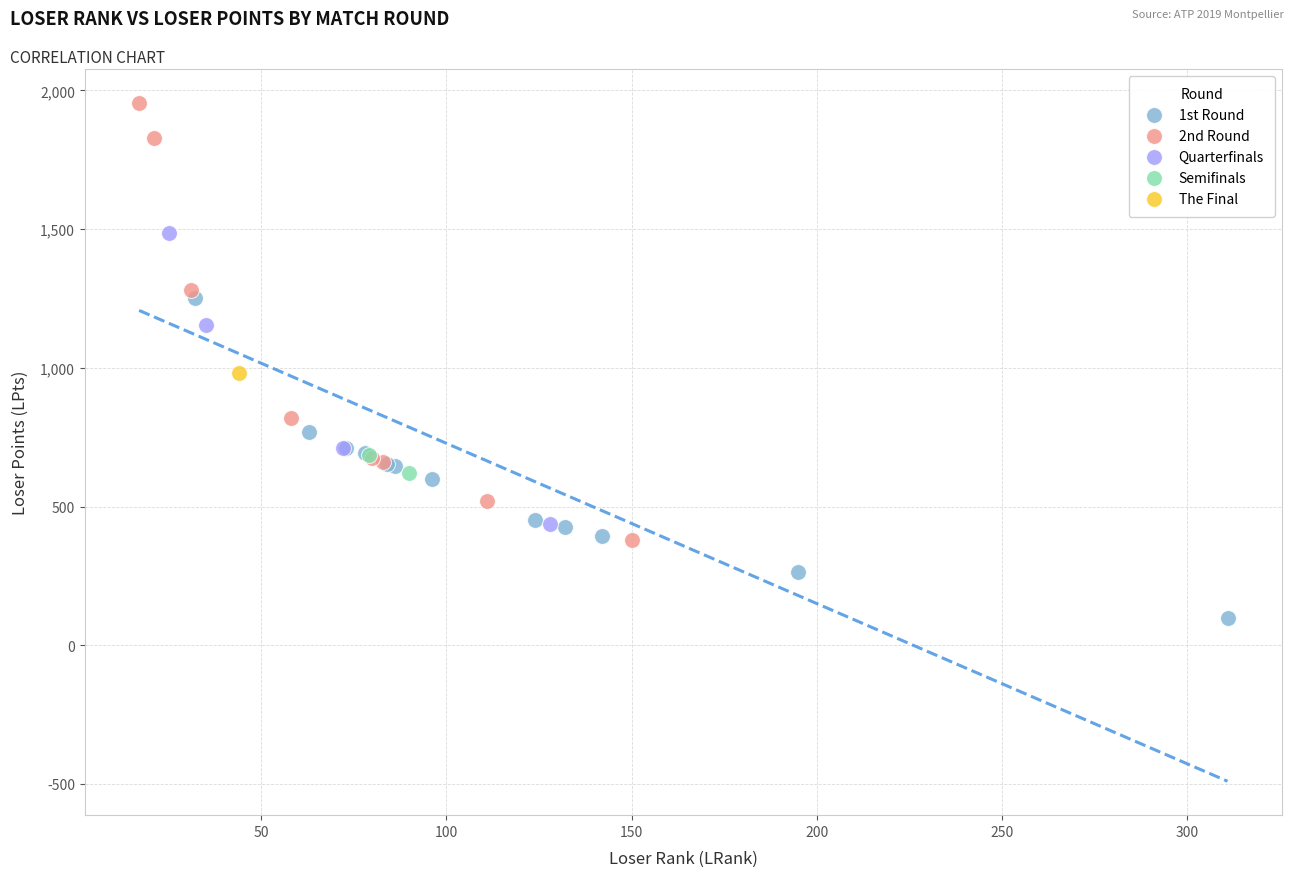

What are all the series names shown in the legend?

1st Round, 2nd Round, Quarterfinals, Semifinals, The Final